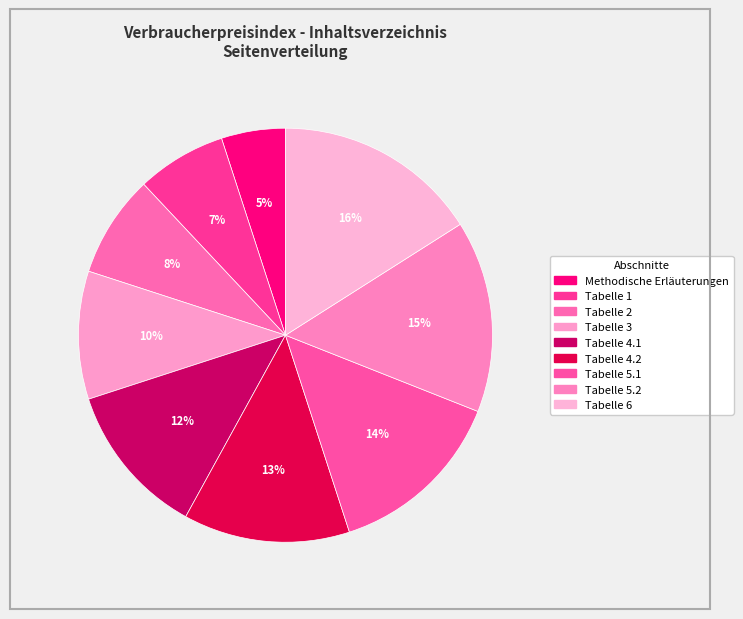

What portion of the pie excludes Tabelle 1?

93.0%